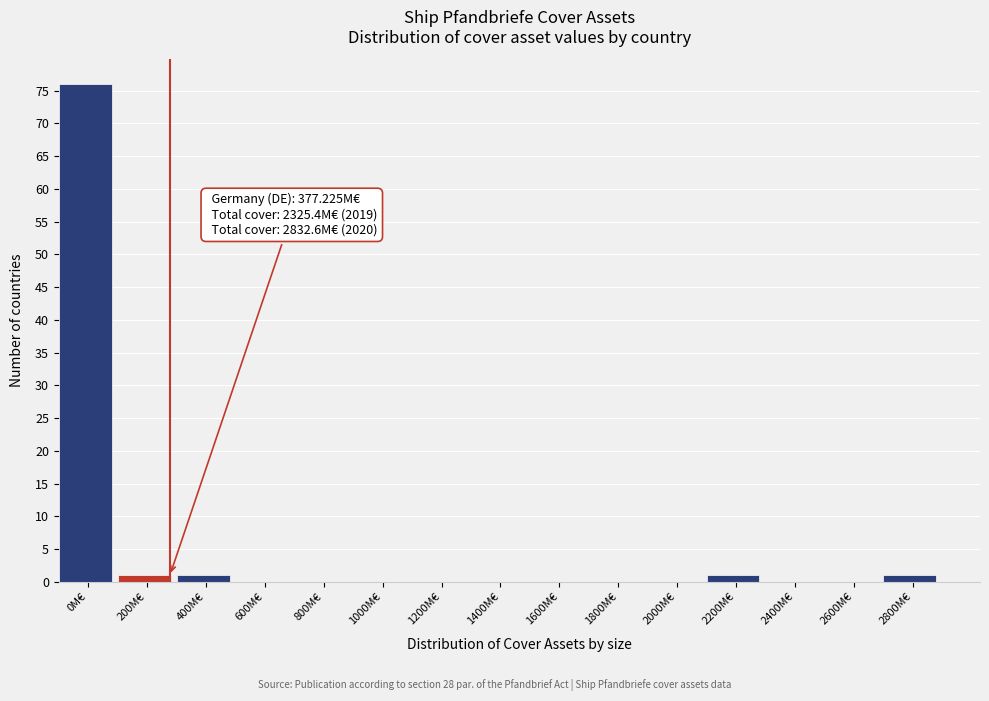

Reading left to right, list all the values displayed in this chart.

0M€=76	200M€=1	400M€=1	600M€=0	800M€=0	1000M€=0	1200M€=0	1400M€=0	1600M€=0	1800M€=0	2000M€=0	2200M€=1	2400M€=0	2600M€=0	2800M€=1